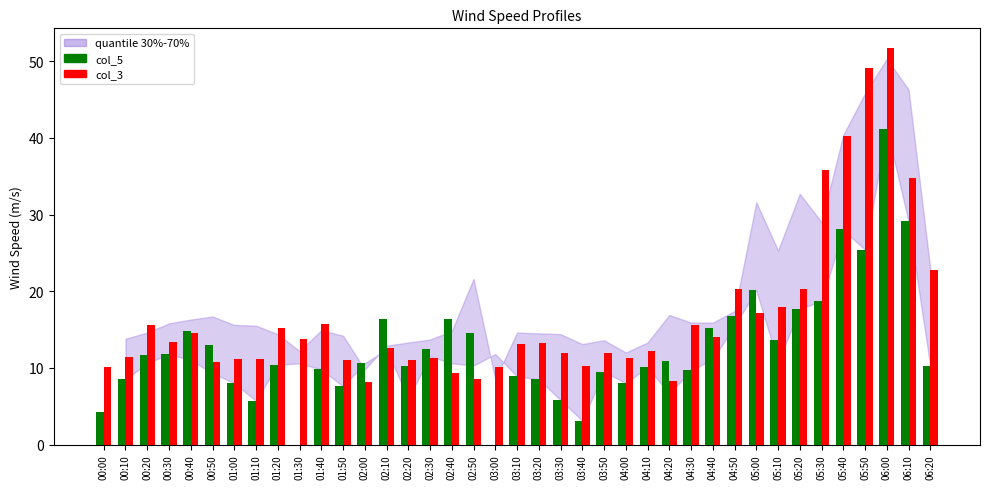

Which series changed the most between 03:00 and 04:10?

col_3